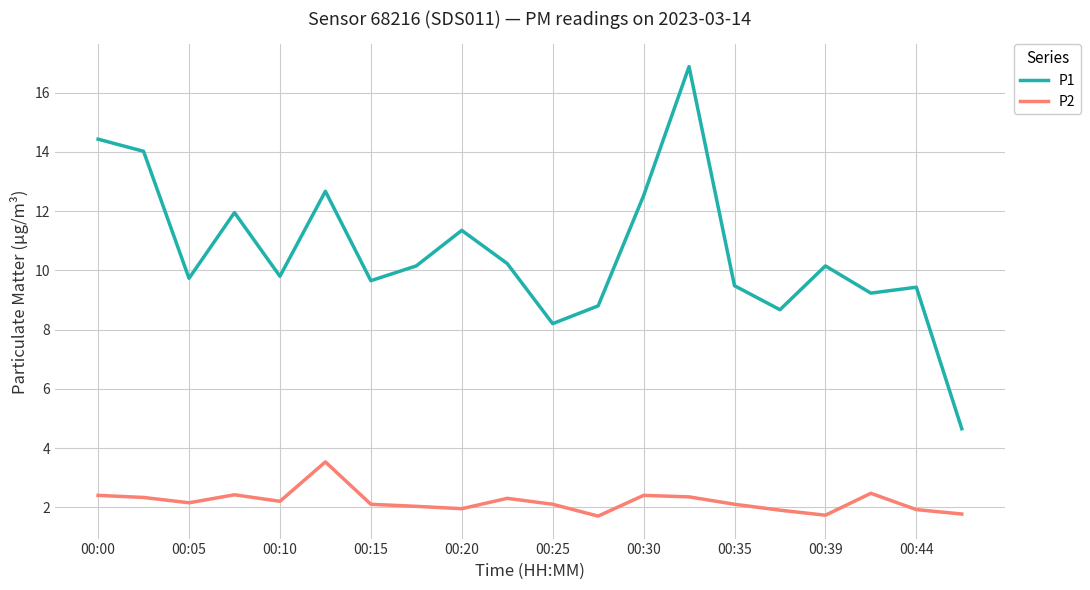

List the series in order of their overall mean, lowest first.

P2, P1